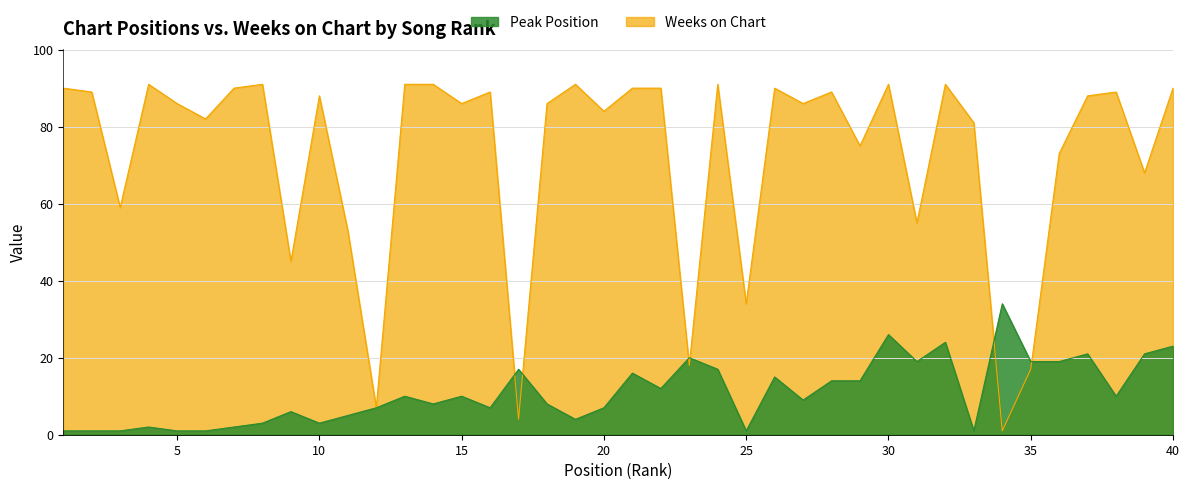

What is the average value of the Peak Position series?

11